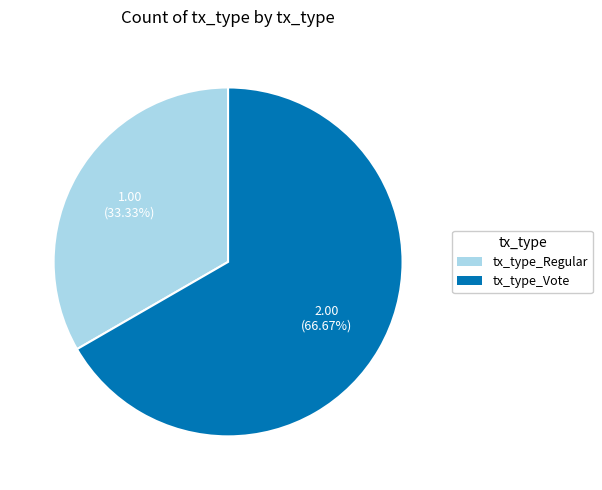

Rank the categories by value from highest to lowest.

tx_type_Vote, tx_type_Regular